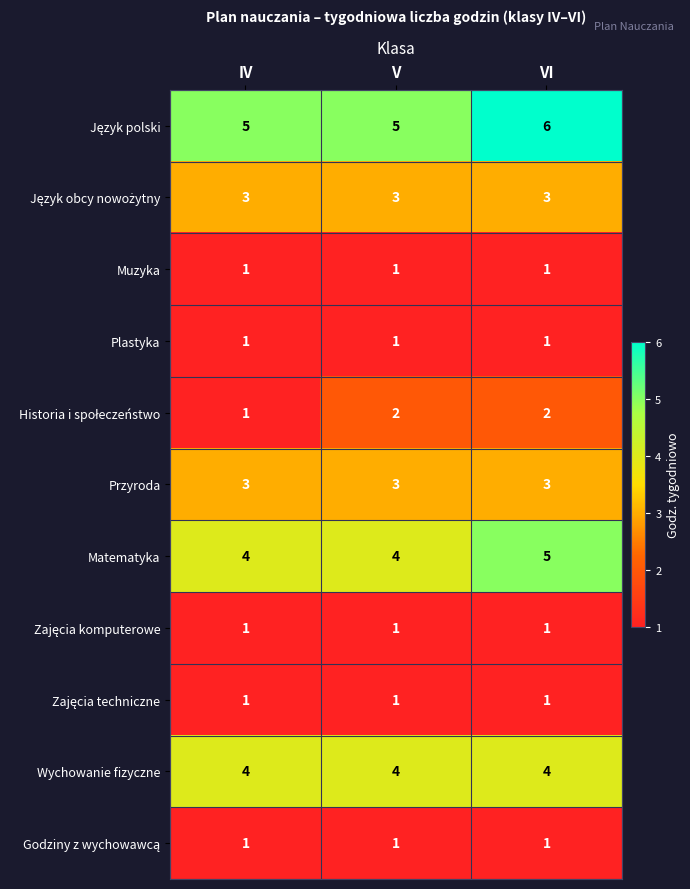

At how many categories does at least one series exceed 4?

3